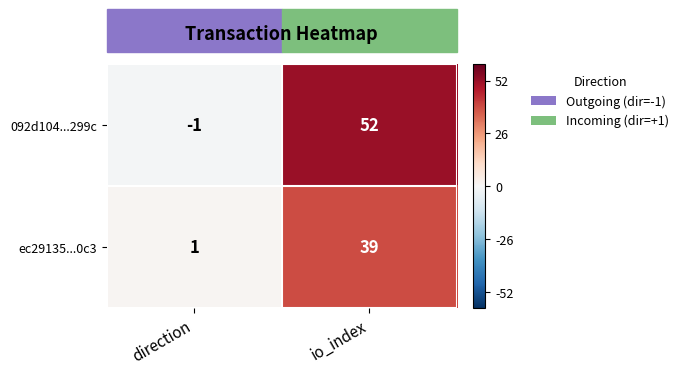

List the labels in order of 092d104...299c value, smallest first.

direction, io_index